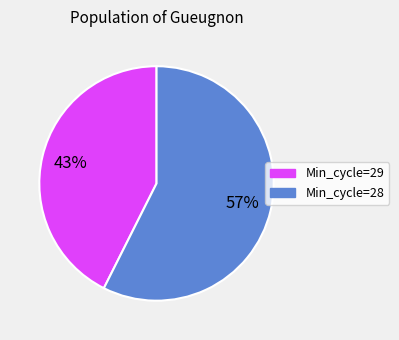

Between Min_cycle=29 and Min_cycle=28, which is larger?

Min_cycle=28